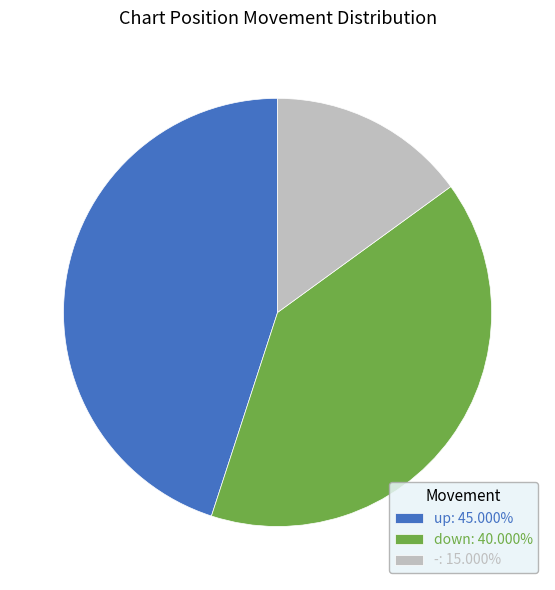

Is there a majority slice in this chart?

No